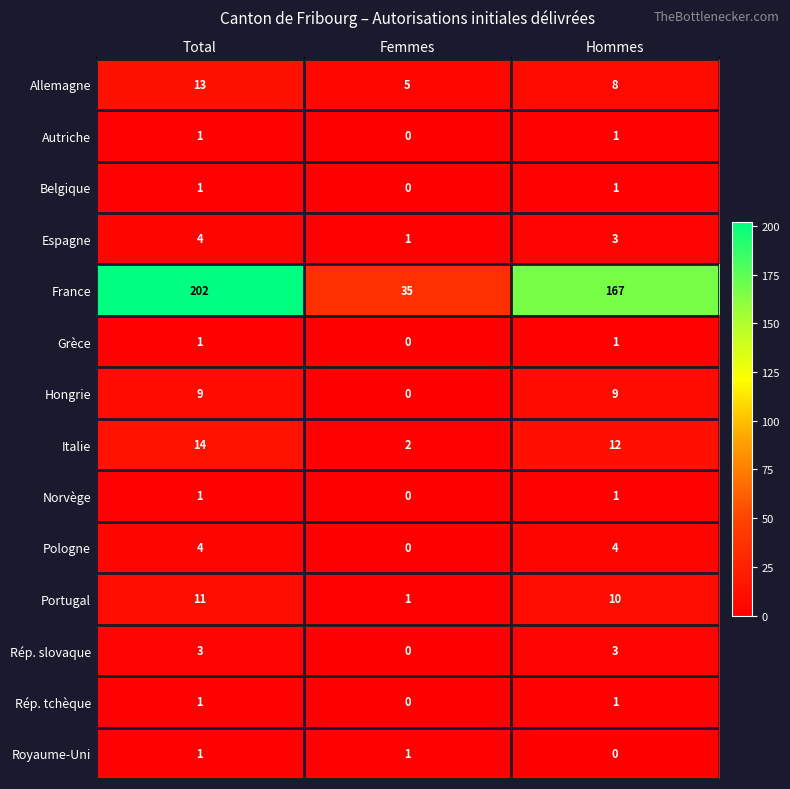

List the labels in order of Italie value, largest first.

Total, Hommes, Femmes